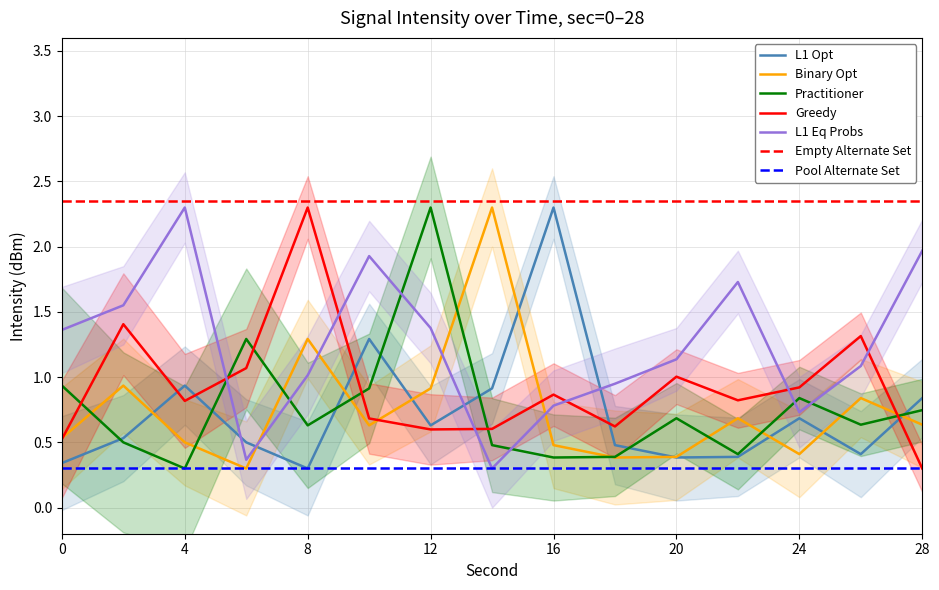

At 4, list the series in order from smallest to largest.

Practitioner, Binary Opt, Greedy, L1 Opt, L1 Eq Probs